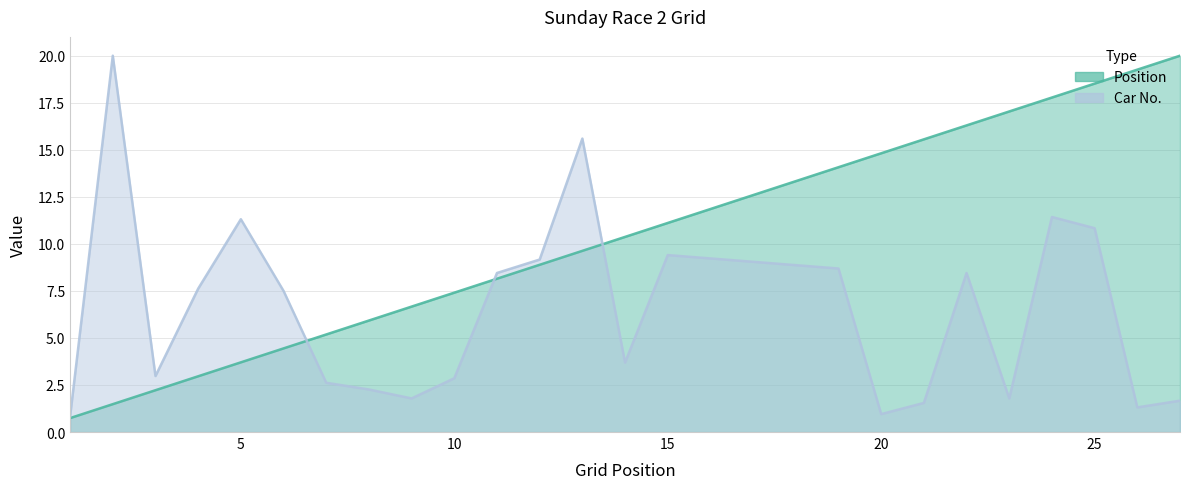

List the series in order of their overall mean, lowest first.

Car No., Position